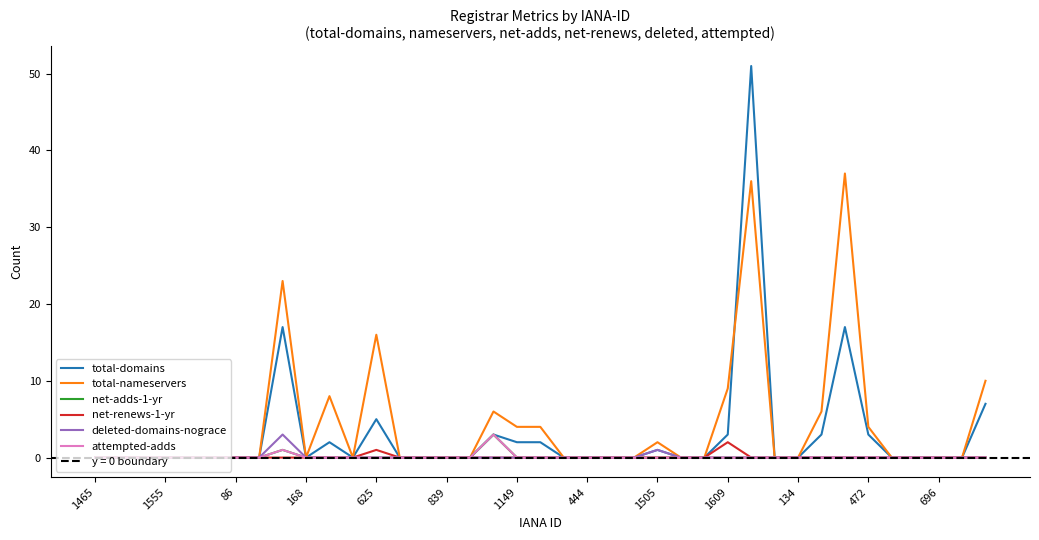

True or false: total-nameservers and net-renews-1-yr intersect in this chart.

False